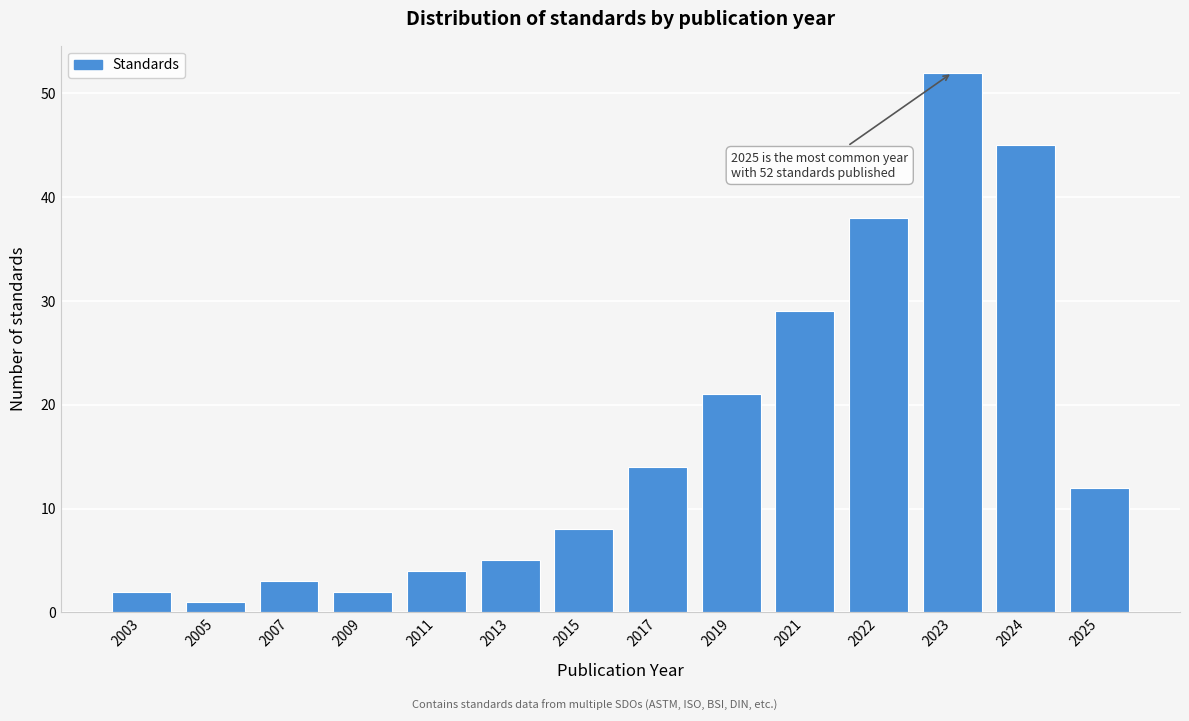

Reading right to left, extract all data points from this chart.

12	45	52	38	29	21	14	8	5	4	2	3	1	2